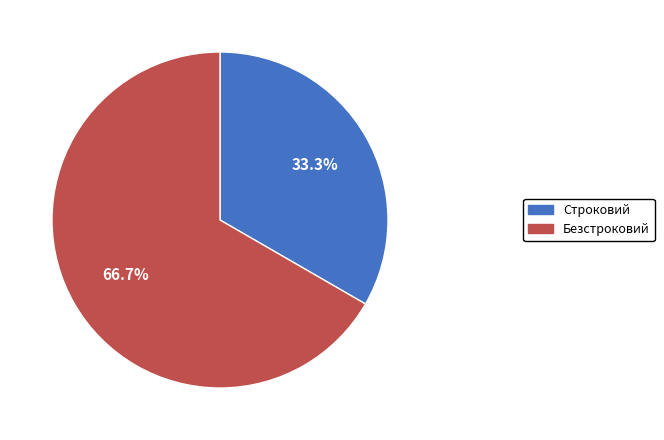

What is the ratio of the value at Строковий to the value at Безстроковий?

0.5